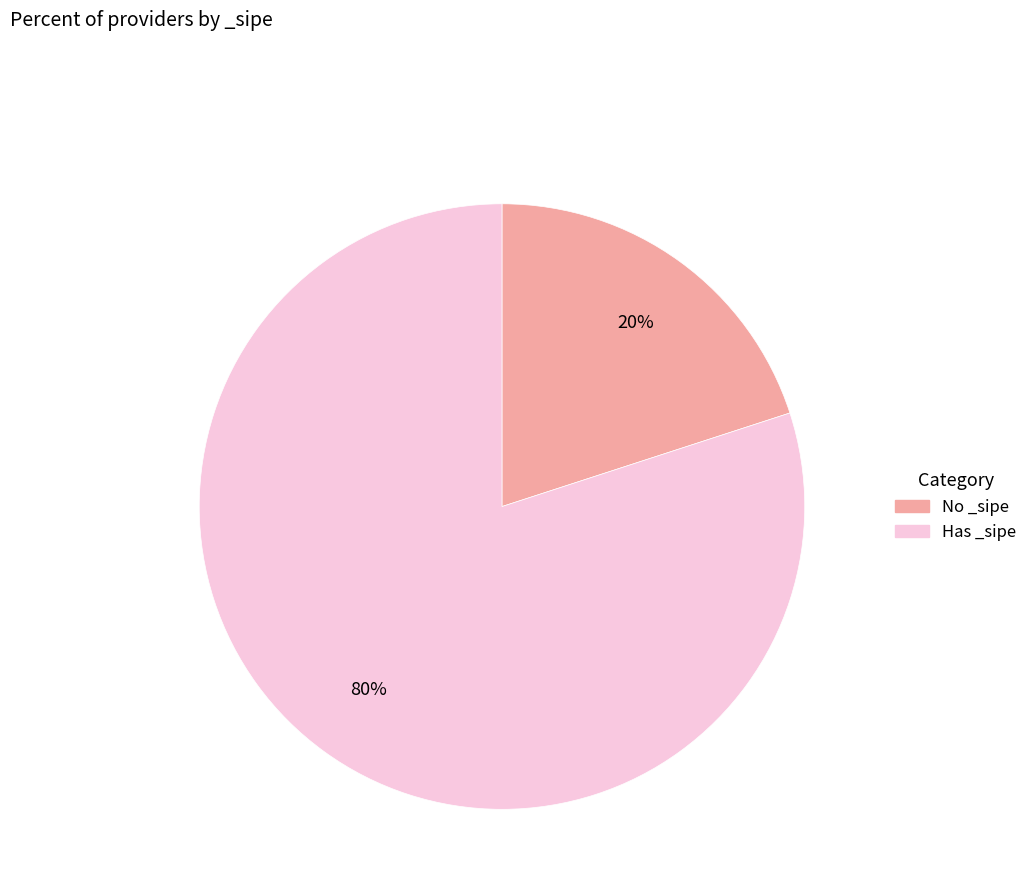

Does any single category account for the majority?

Yes